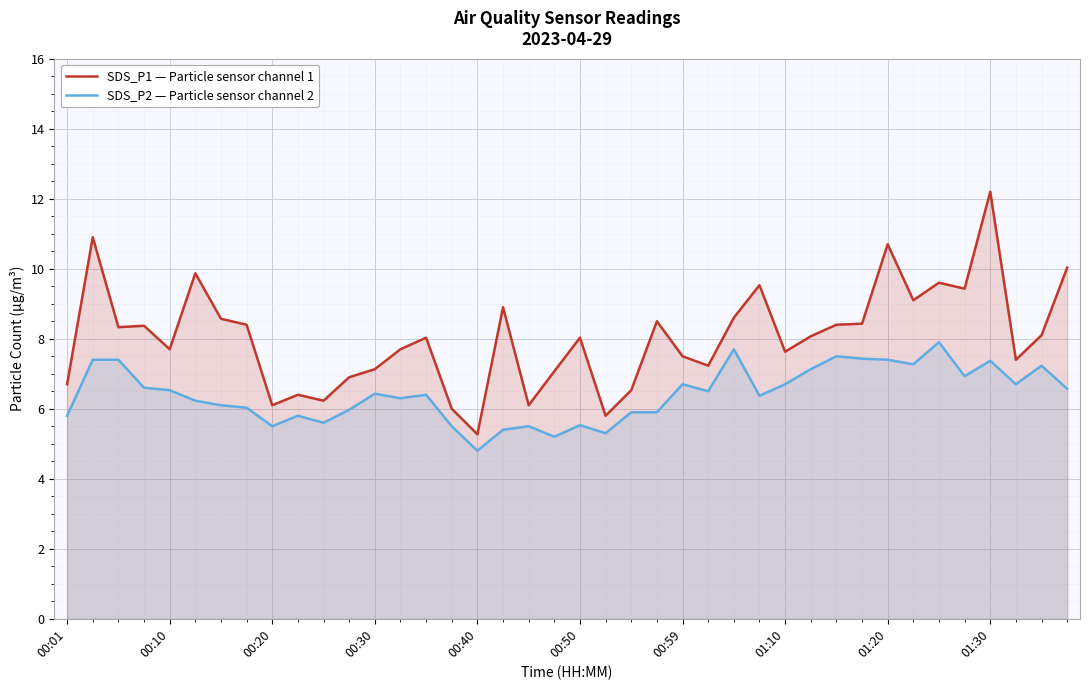

In SDS_P2 — Particle sensor channel 2, how many points are higher than both neighbors (excluding endpoints)?

11